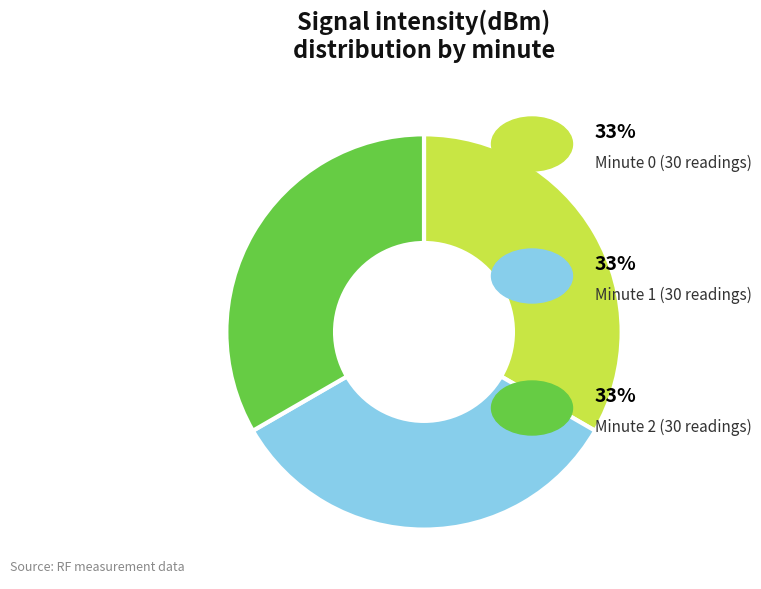

Does any single category account for the majority?

No